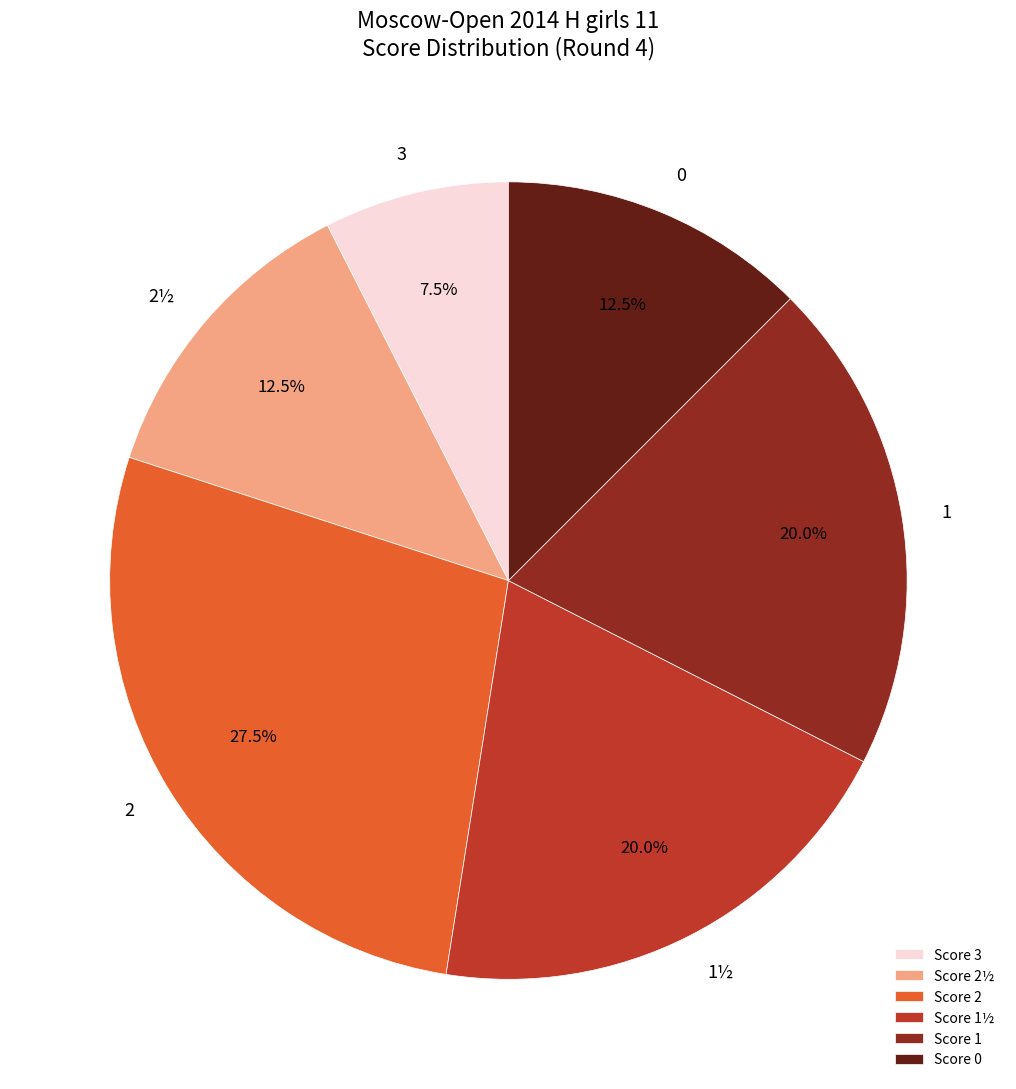

Approximately how many times larger is the value at 3 compared to 1½?

0.4